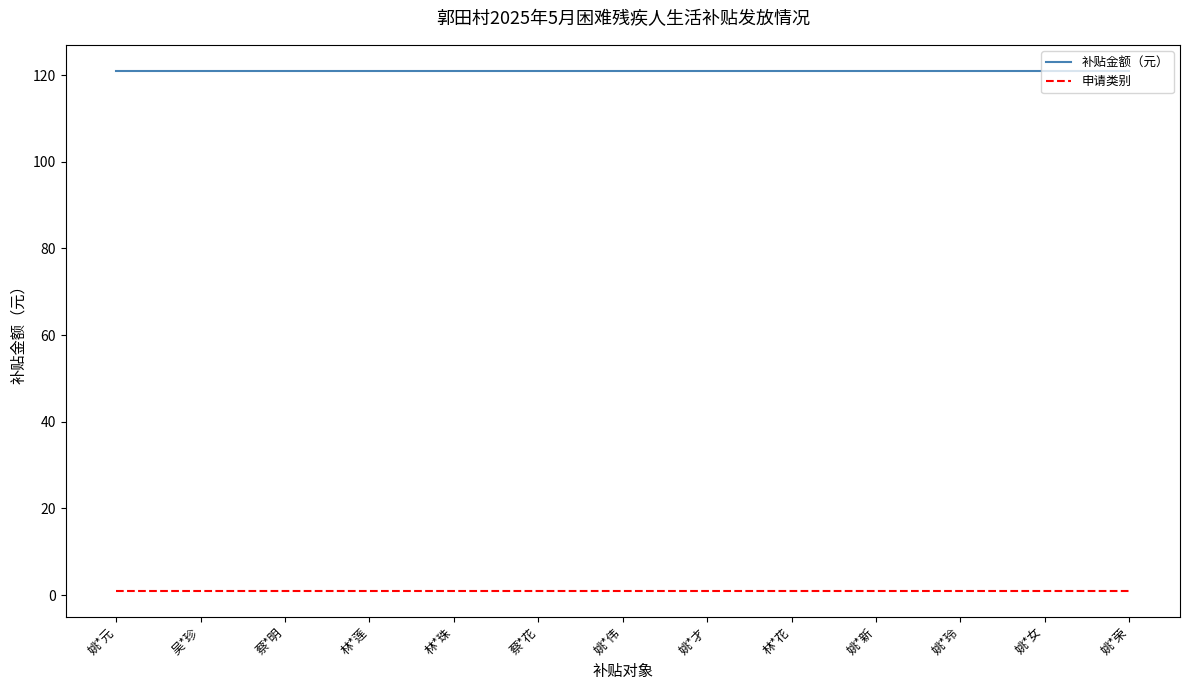

What is the lowest value of the 补贴金额（元） series?

121